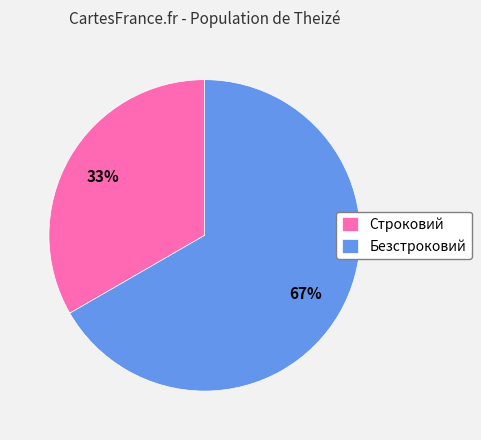

Which category has the smallest portion of the pie?

Строковий